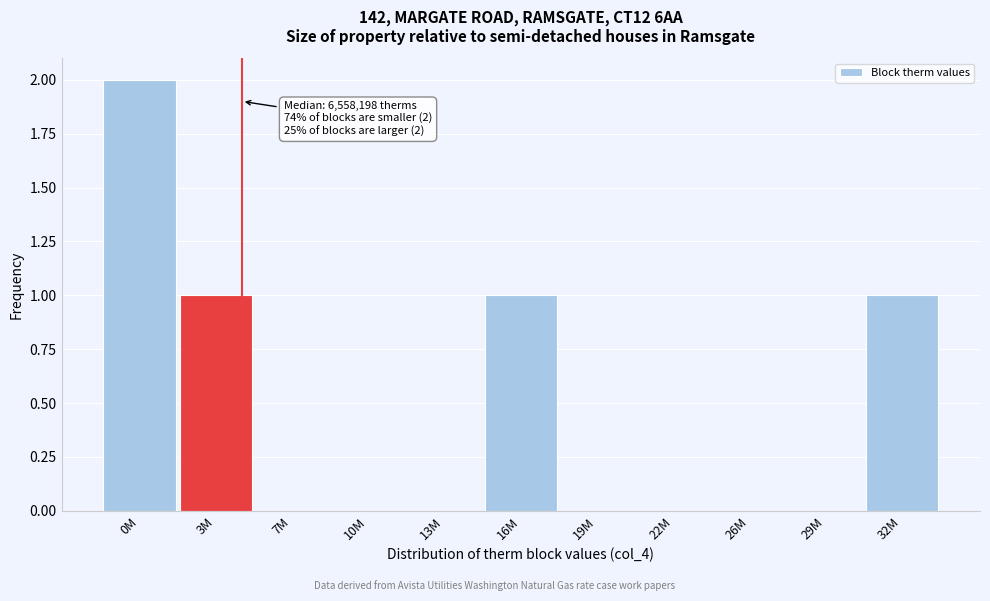

Reading left to right, what are all the values shown in this chart?

0M=2	3M=1	7M=0	10M=0	13M=0	16M=1	19M=0	22M=0	26M=0	29M=0	32M=1